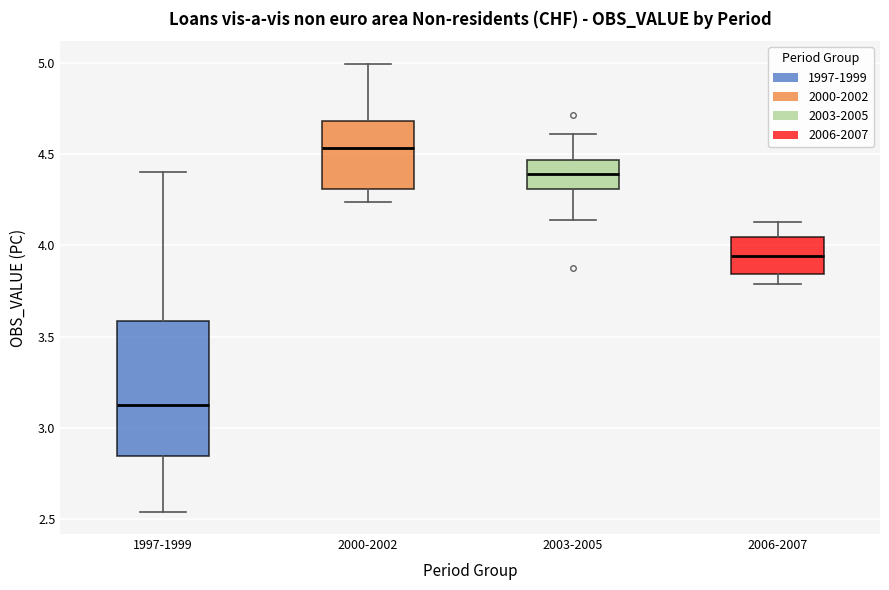

Reading left to right, transcribe this box plot: for each box, give where its median line is, the range the box spans, and where its two whiskers end, as read against the y-axis. The values are not printed on the chart, so give them approximately, as read against the axis.

1997-1999: median 3.10, box 2.85 to 3.60, whiskers 2.55 to 4.40
2000-2002: median 4.55, box 4.30 to 4.70, whiskers 4.25 to 5.00
2003-2005: median 4.40, box 4.30 to 4.45, whiskers 4.15 to 4.60
2006-2007: median 3.95, box 3.85 to 4.05, whiskers 3.80 to 4.15